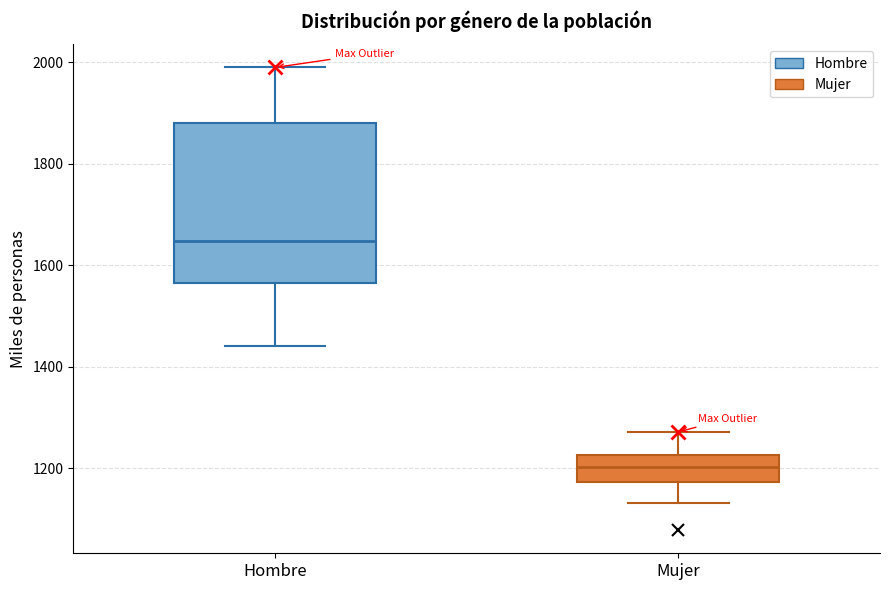

Reading left to right, read every box against the y-axis: the position of its median line, the range the box covers, and the ends of its whiskers. The values are not printed on the chart, so give them approximately, as read against the axis.

Hombre: median 1640, box 1560 to 1880, whiskers 1440 to 1980
Mujer: median 1200, box 1180 to 1220, whiskers 1140 to 1280